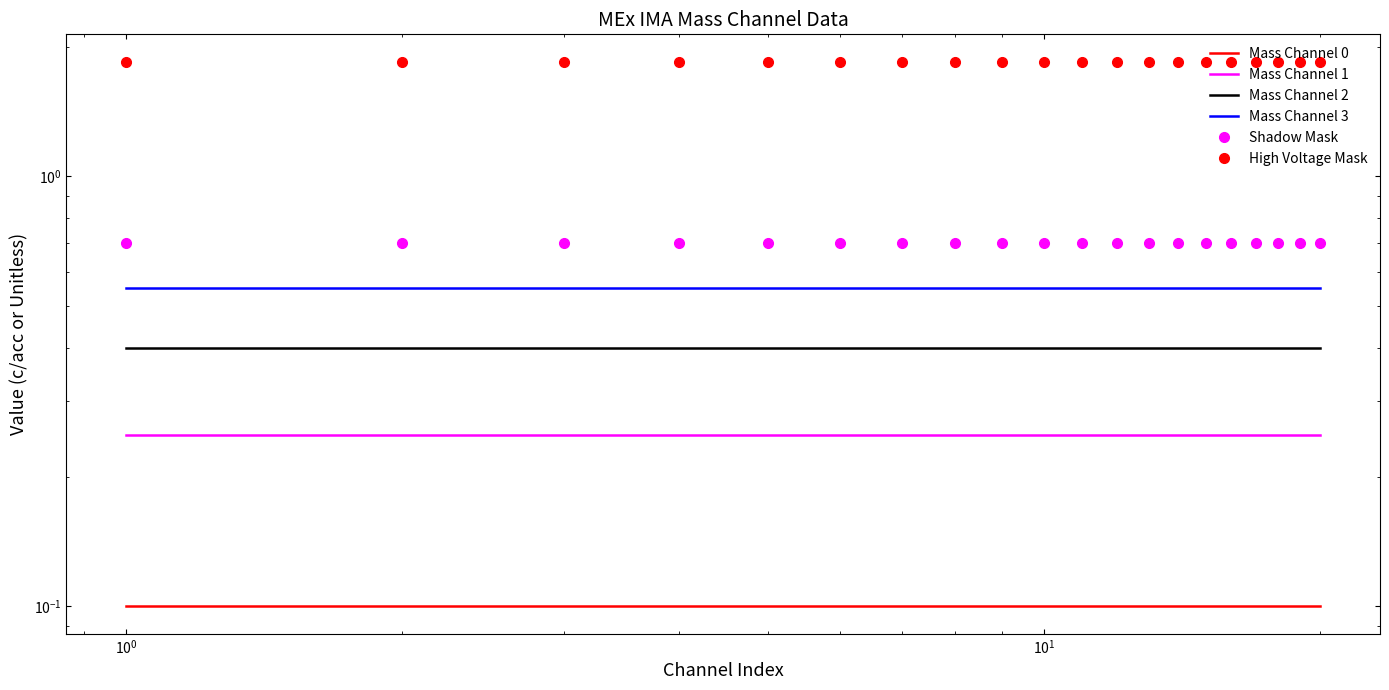

How many lines are shown in the chart?

6